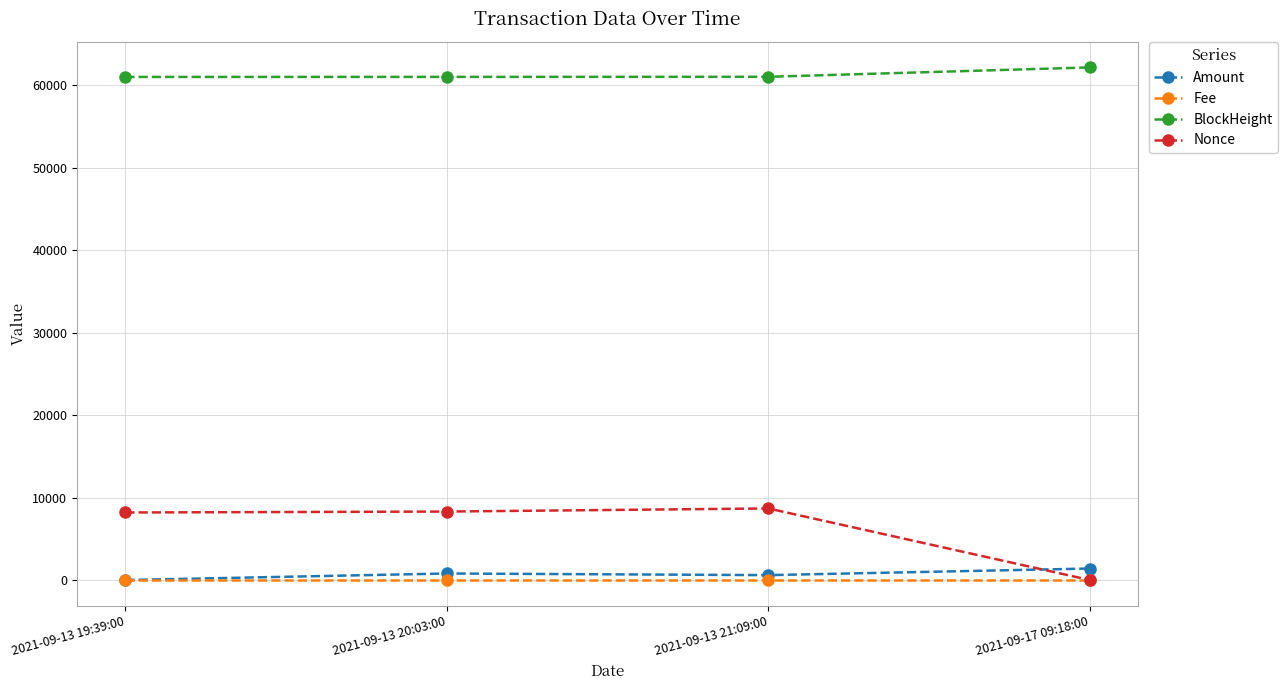

What is the greatest value displayed?

62156.0